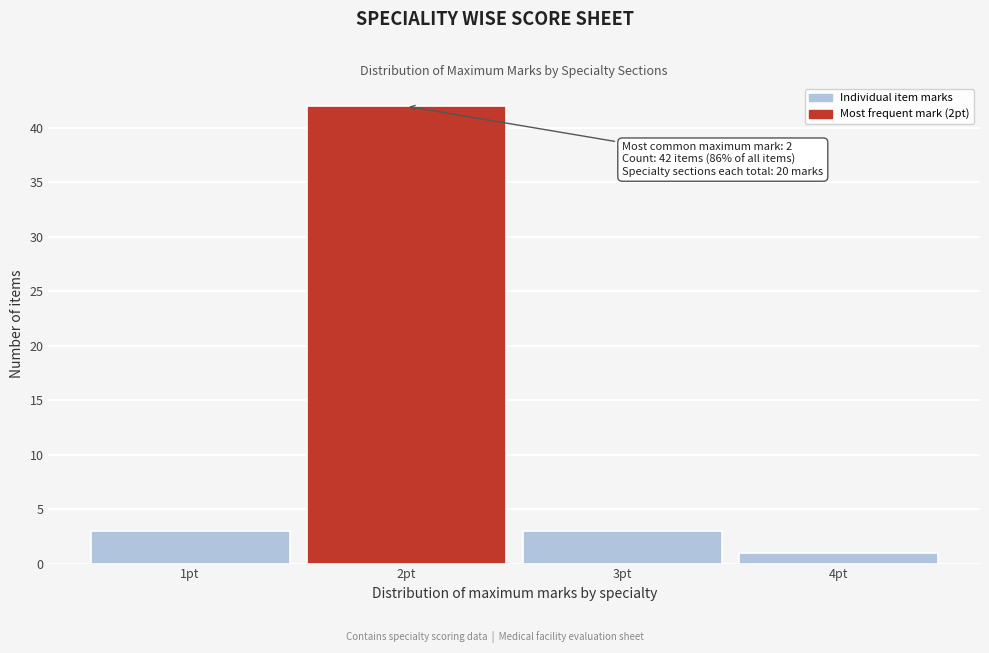

Which range on the x-axis has the tallest bar?

1.5 to 2.5